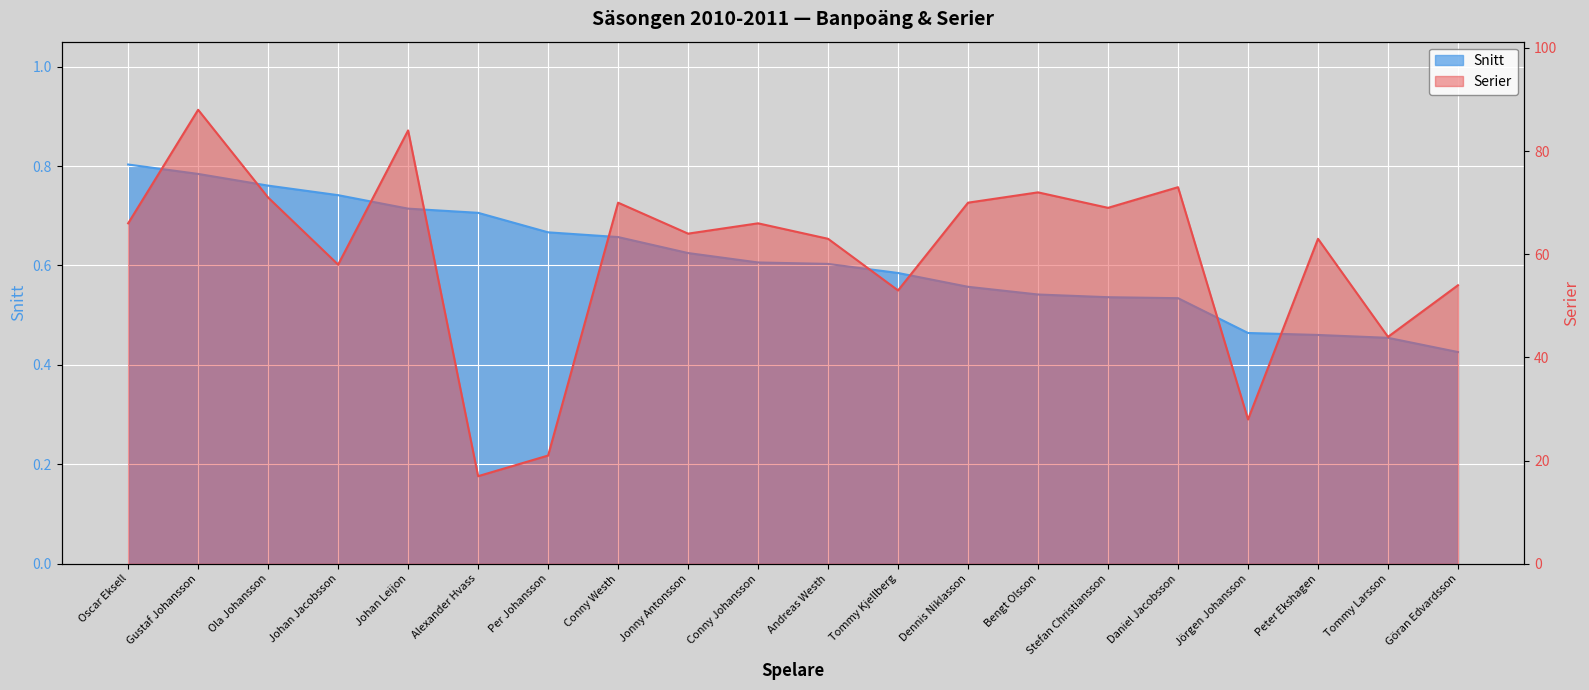

What position from the left is Bengt Olsson?

14